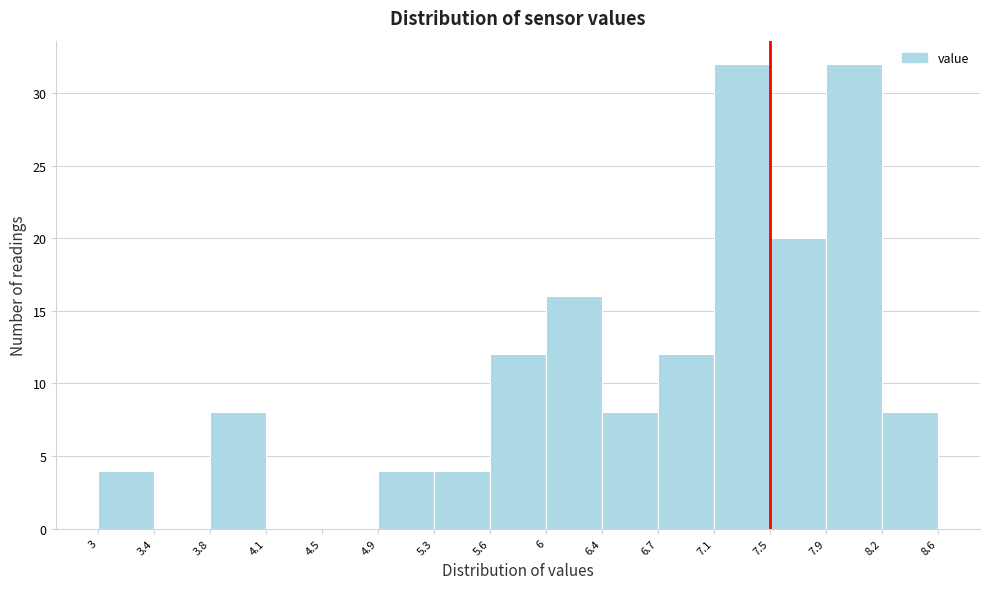

Reading left to right, list every bar in this chart as the range it spans on the x-axis followed by its height. The values are not printed on the chart, so give them approximately, as read against the axis.

3 to 3.4: 4
3.4 to 3.8: 0
3.8 to 4.1: 8
4.1 to 4.5: 0
4.5 to 4.9: 0
4.9 to 5.3: 4
5.3 to 5.6: 4
5.6 to 6: 12
6 to 6.4: 16
6.4 to 6.7: 8
6.7 to 7.1: 12
7.1 to 7.5: 32
7.5 to 7.9: 20
7.9 to 8.2: 32
8.2 to 8.6: 8